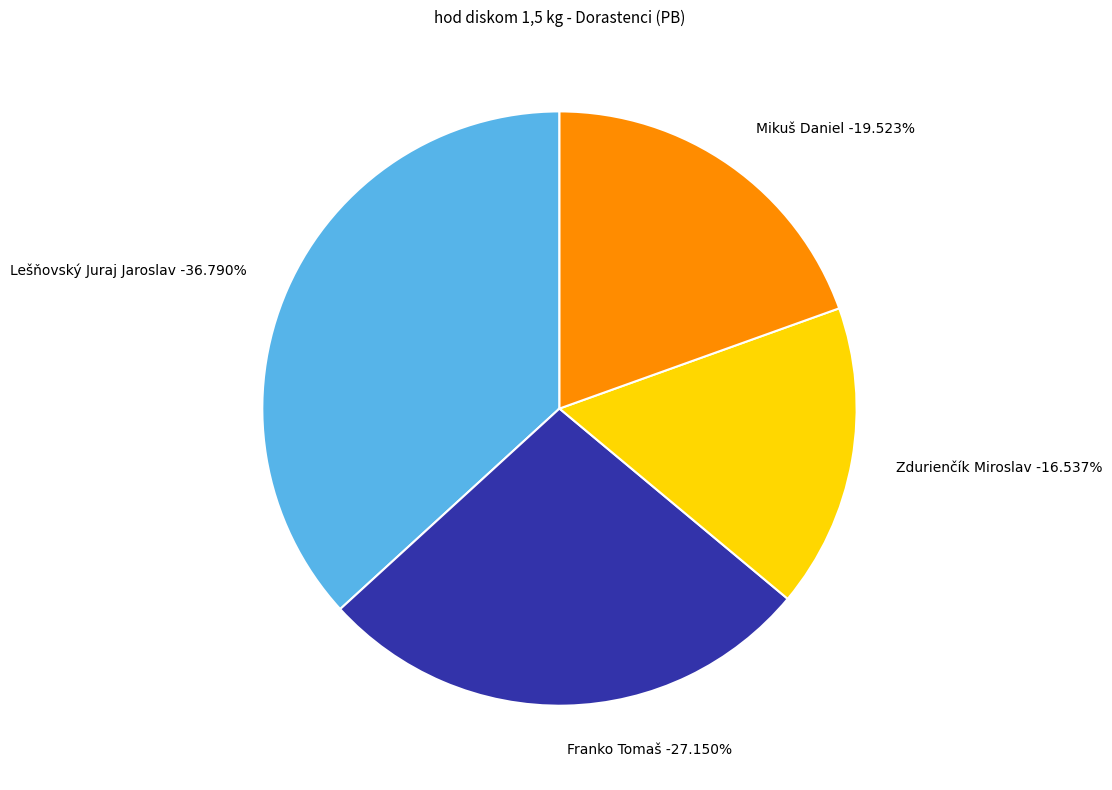

To the nearest percent, what percentage of the pie is Zdurienčík Miroslav?

17%